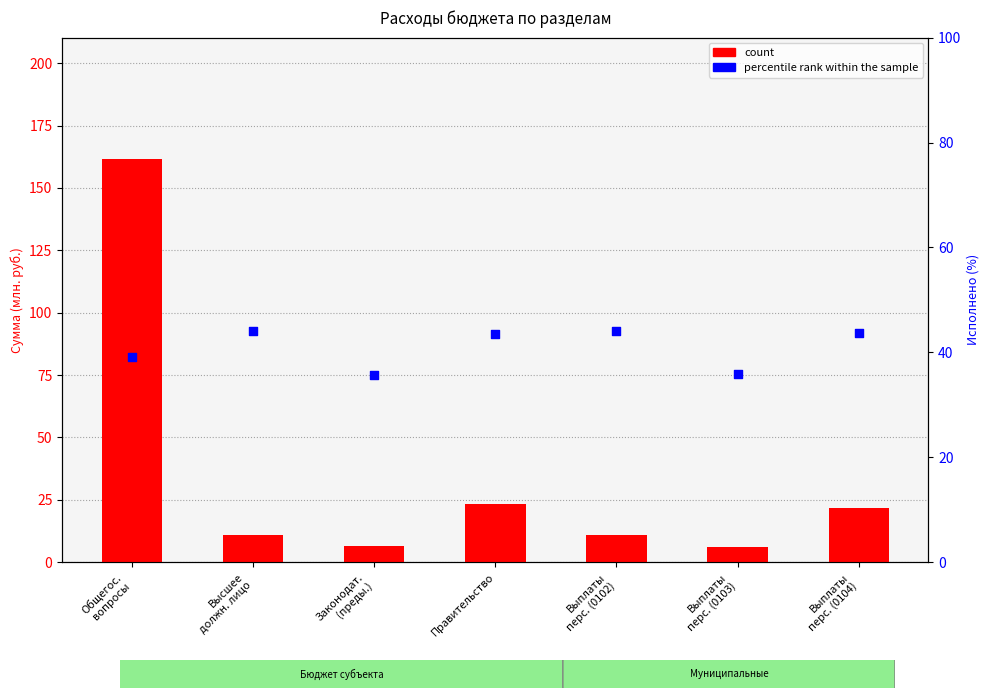

Which series reaches the minimum Y coordinate?

count